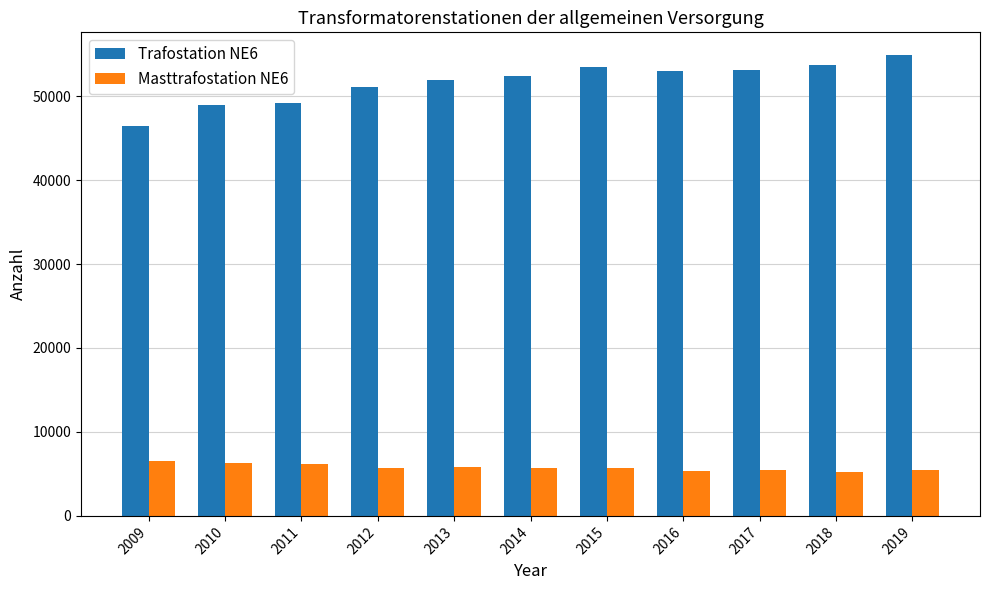

What is the difference between the Masttrafostation NE6 values at 2016 and 2018?

137